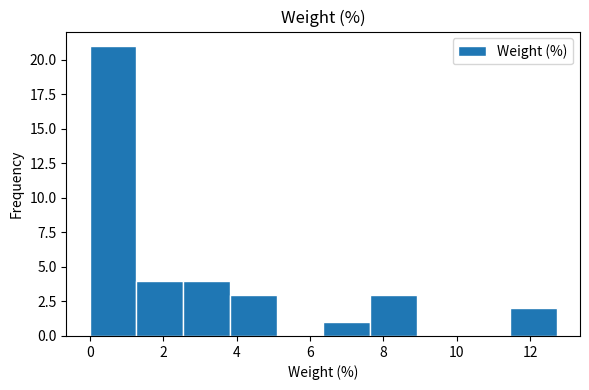

How tall is the bar that spans 6.4 to 7.6 on the x-axis? Neither the bar edges nor the heights are printed on the chart, so give them approximately, as read against the axes.

1